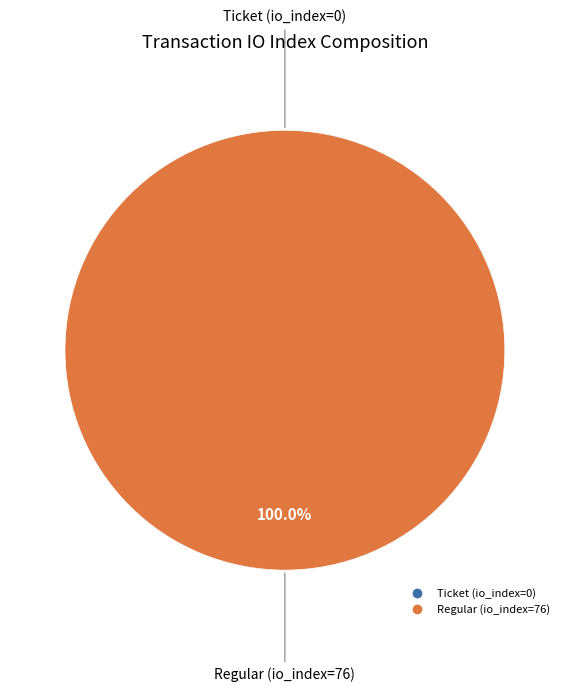

Is there any slice that represents more than half of the pie?

Yes